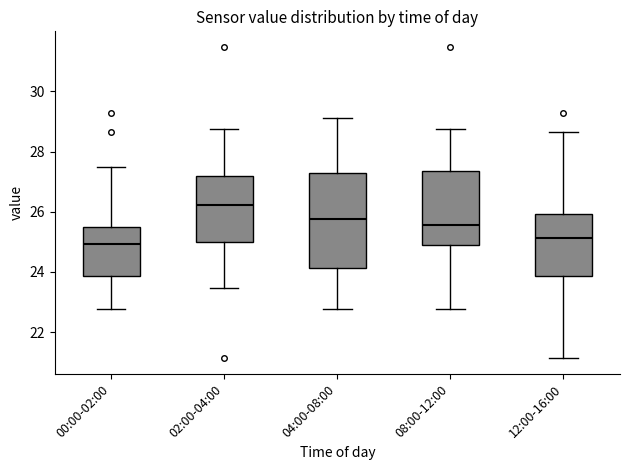

Reading left to right, read every box against the y-axis: the position of its median line, the range the box covers, and the ends of its whiskers. The values are not printed on the chart, so give them approximately, as read against the axis.

00:00-02:00: median 25.0, box 23.8 to 25.6, whiskers 22.8 to 27.4
02:00-04:00: median 26.2, box 25.0 to 27.2, whiskers 23.4 to 28.8
04:00-08:00: median 25.8, box 24.2 to 27.2, whiskers 22.8 to 29.2
08:00-12:00: median 25.6, box 24.8 to 27.4, whiskers 22.8 to 28.8
12:00-16:00: median 25.2, box 23.8 to 26.0, whiskers 21.2 to 28.6